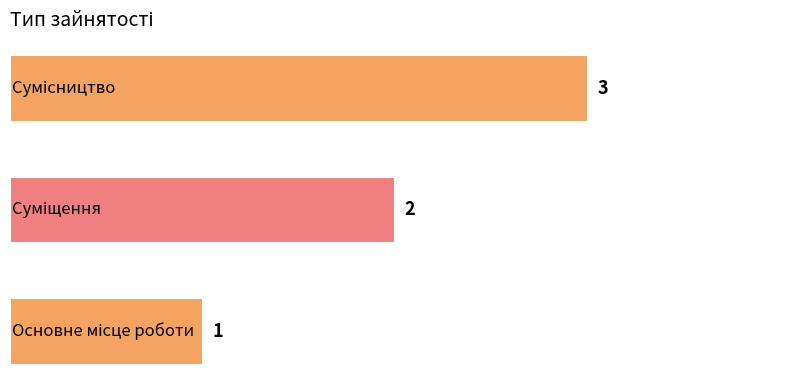

What is the greatest value displayed?

3